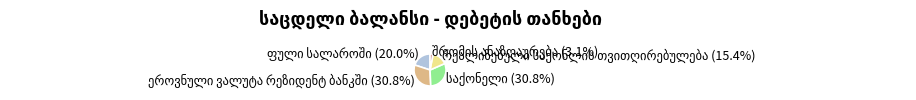

Is there a majority slice in this chart?

No